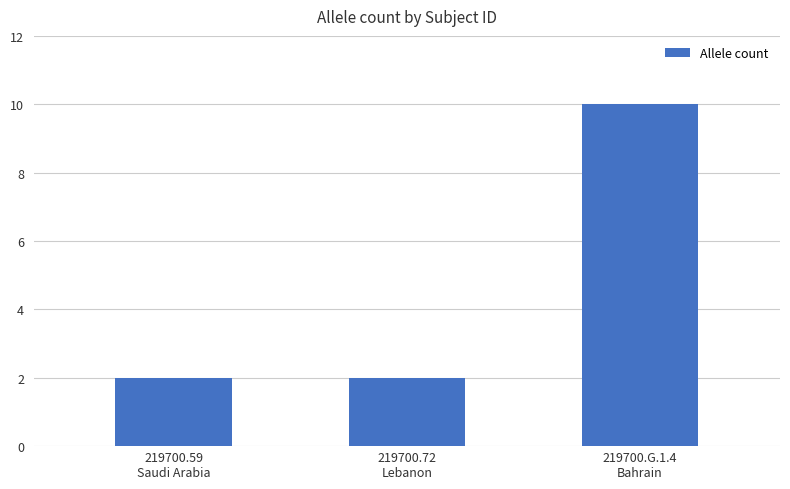

What is the difference between the maximum and minimum values?

8